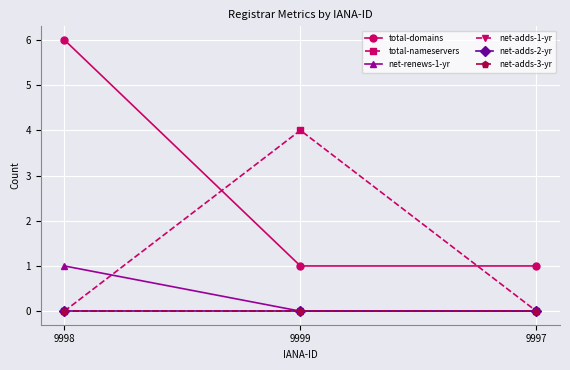

What is the maximum value shown in the chart?

6